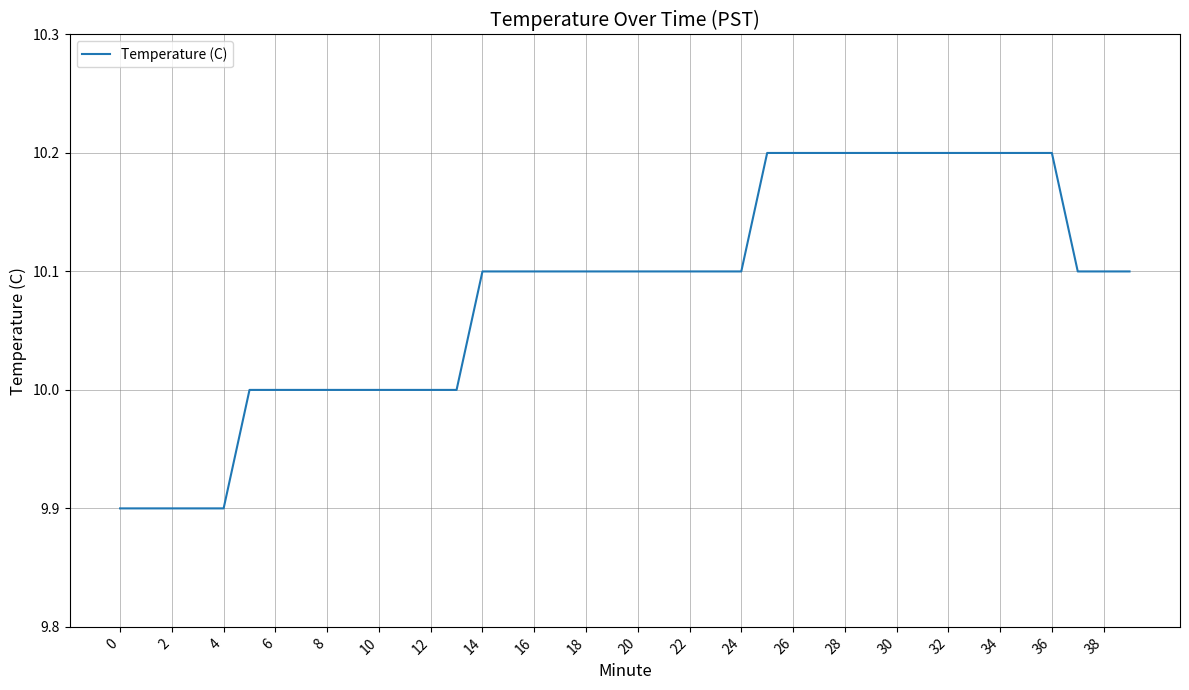

Count the values in the range 10 to 11.

35